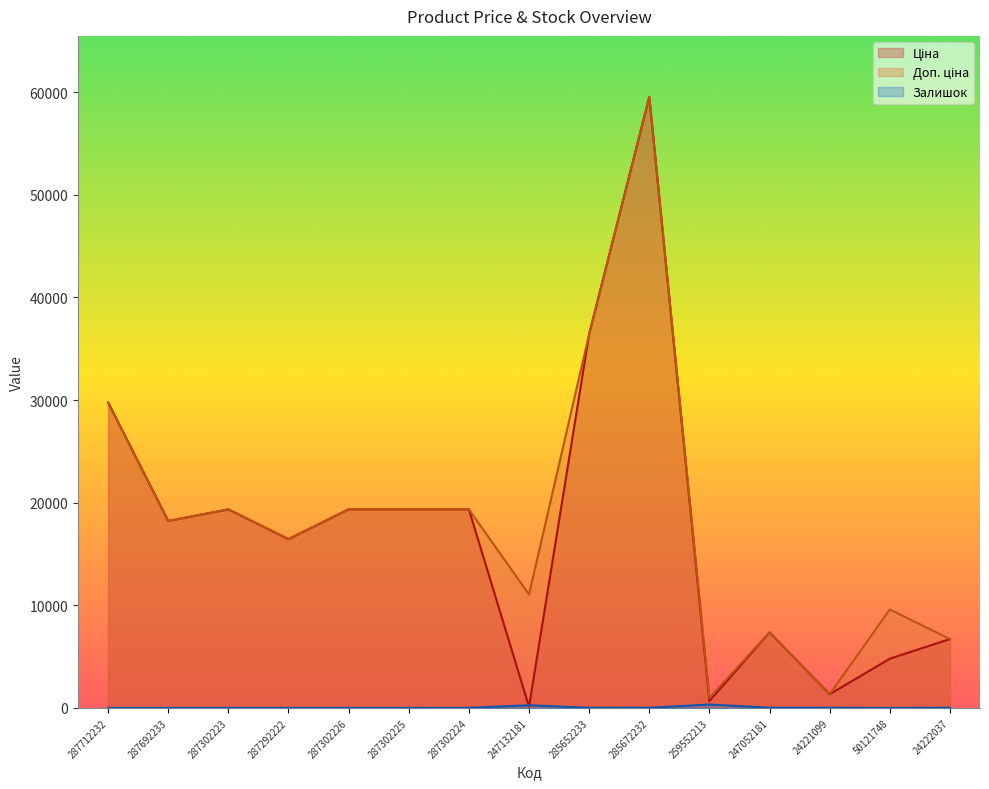

What is the total value across all series at 247132181?

11425.5